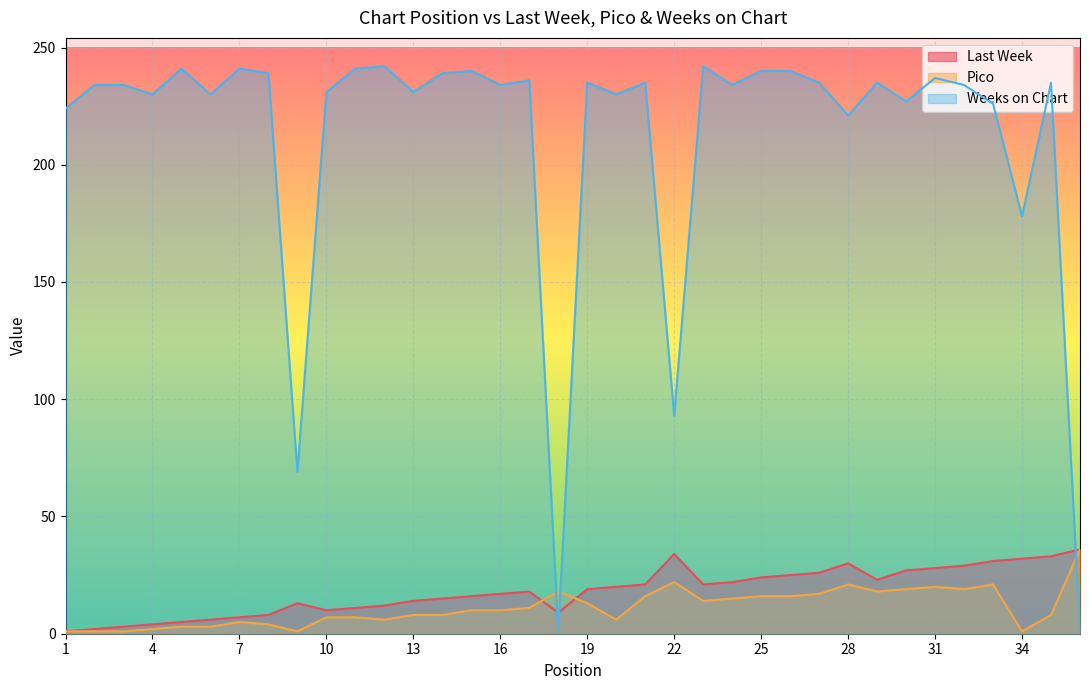

True or false: Pico has more than 2 interior local peaks.

True